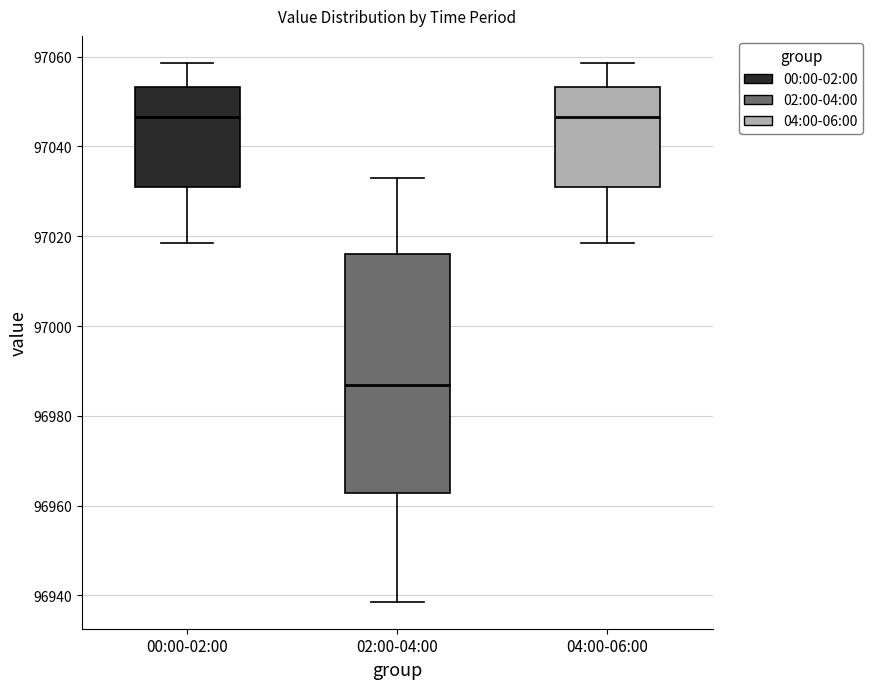

Comparing the boxes themselves (not the whiskers), which one is the tallest?

02:00-04:00